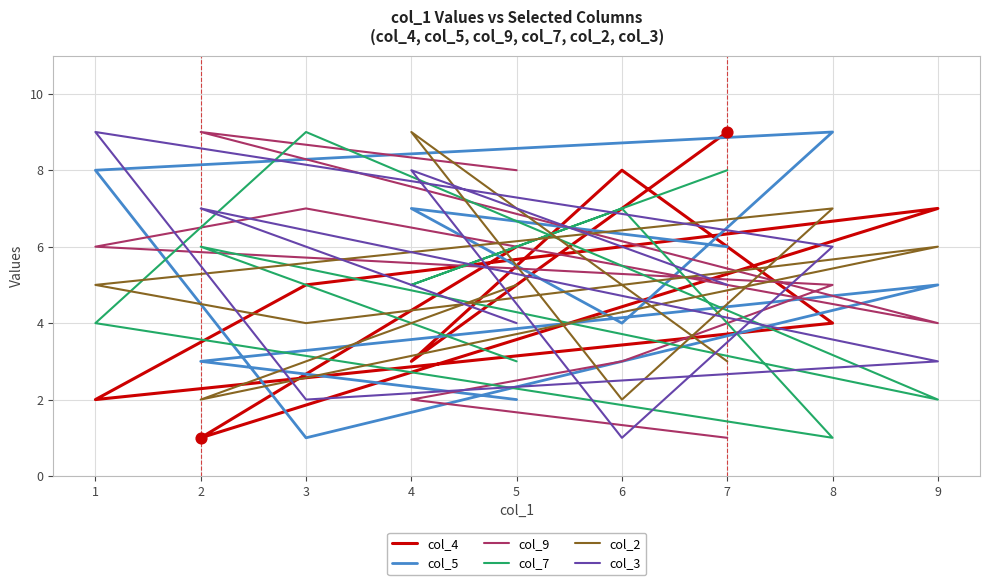

At which category is the sum across all series the highest?

1